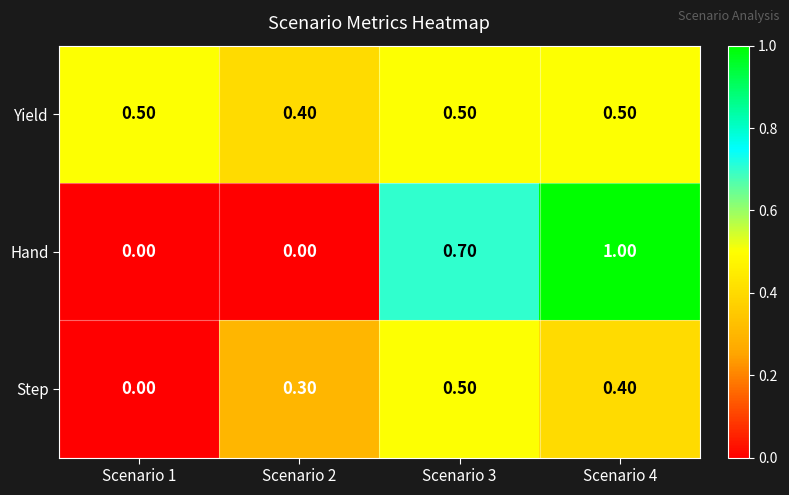

What is the difference between the maximum and minimum values in the Step series?

0.5